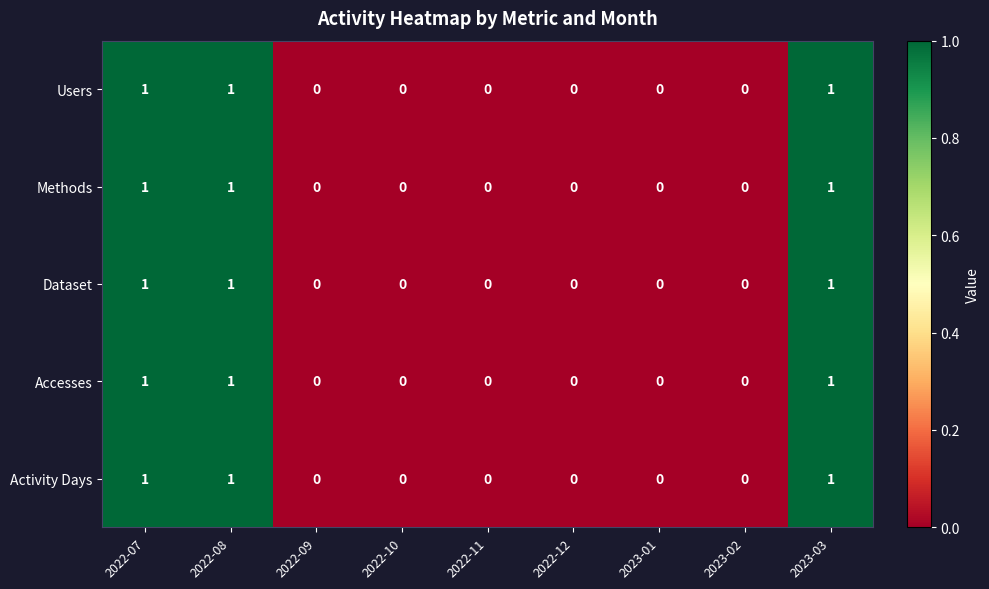

True or false: Users has a value of 0 at 2022-12.

True